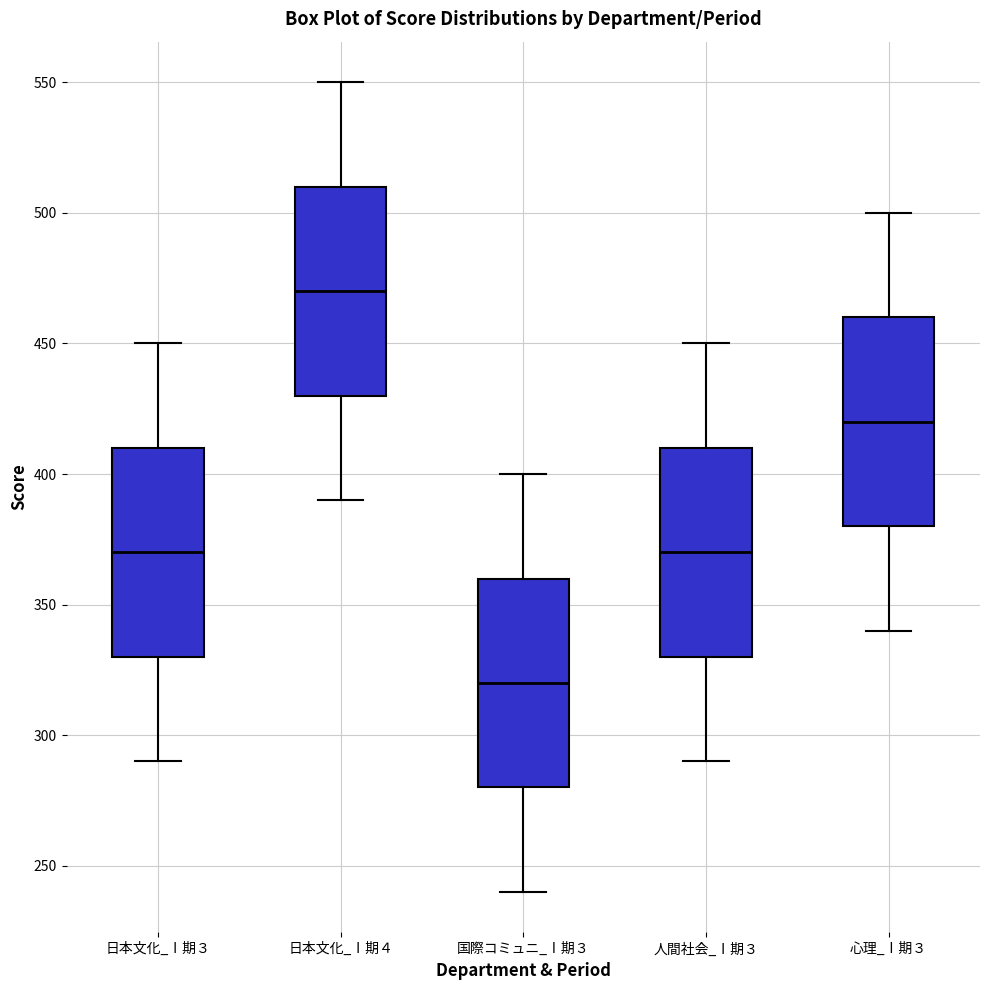

Where does the upper whisker of the box for 日本文化_Ⅰ期３ end on the y-axis? The values are not printed on the chart, so give them approximately, as read against the axis.

450